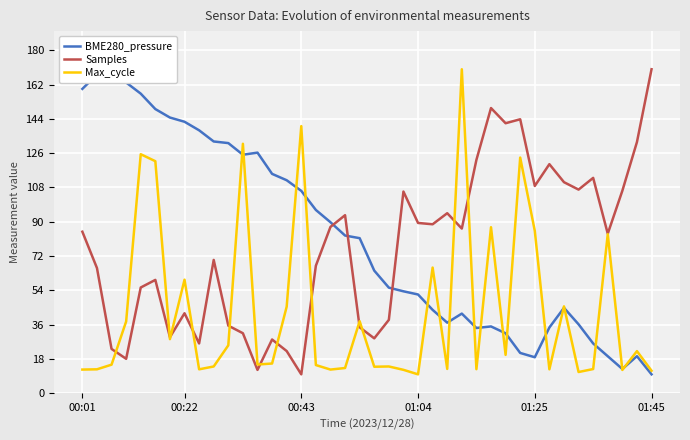

What is the maximum value for Max_cycle?

170.0